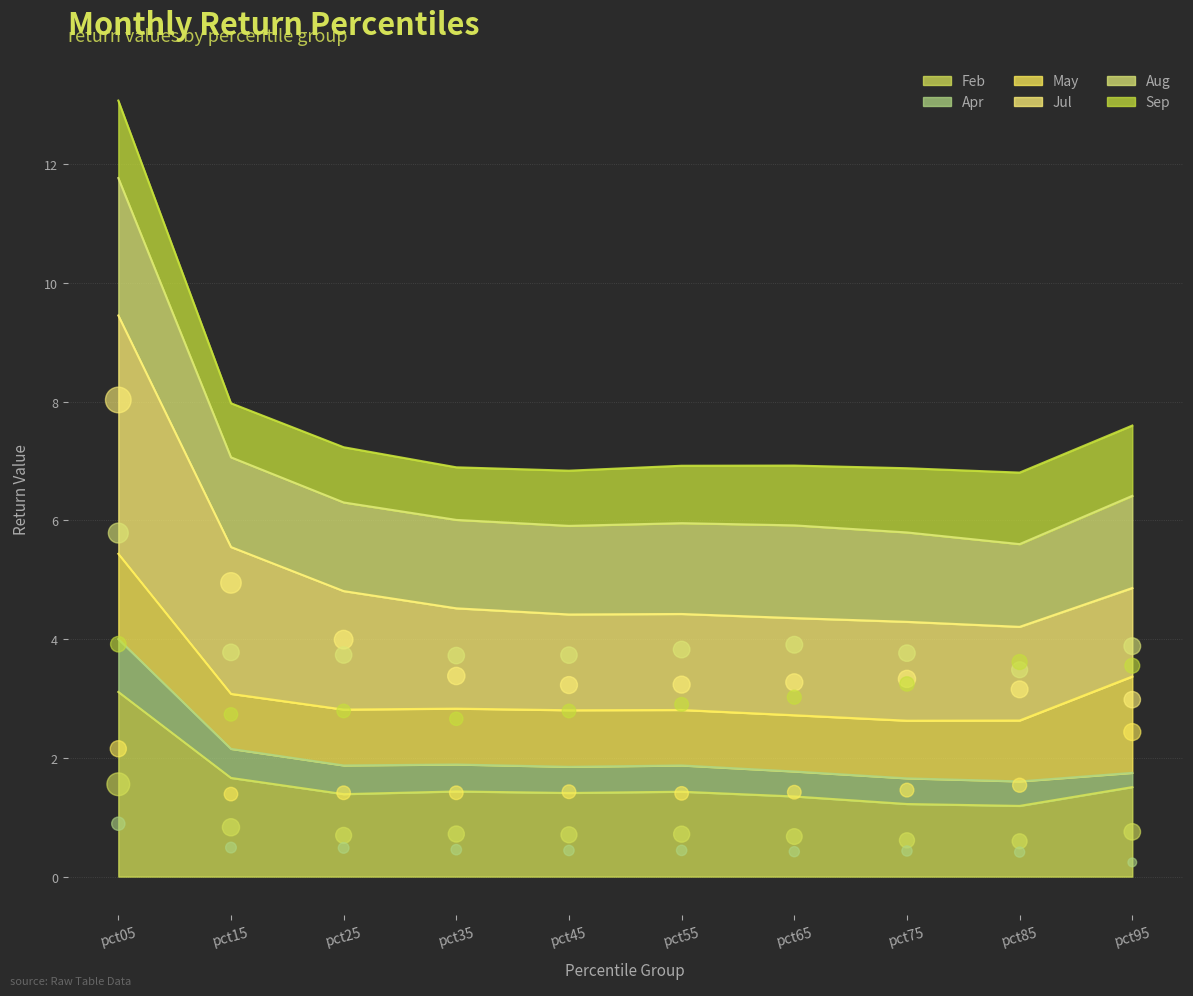

What are all the series names shown in the legend?

Feb, Apr, May, Jul, Aug, Sep